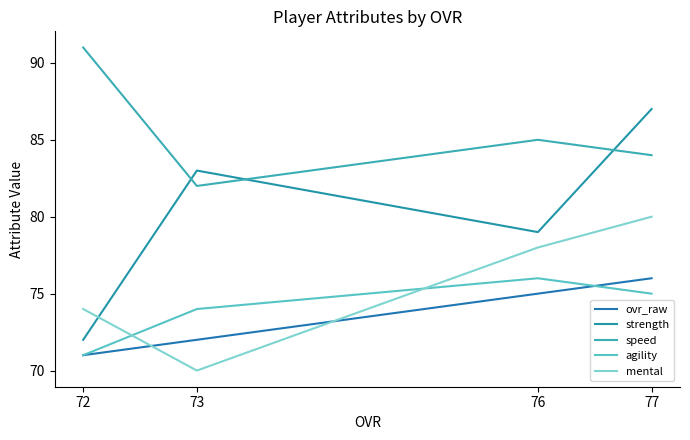

True or false: ovr_raw has a value of 71 at 72.

True